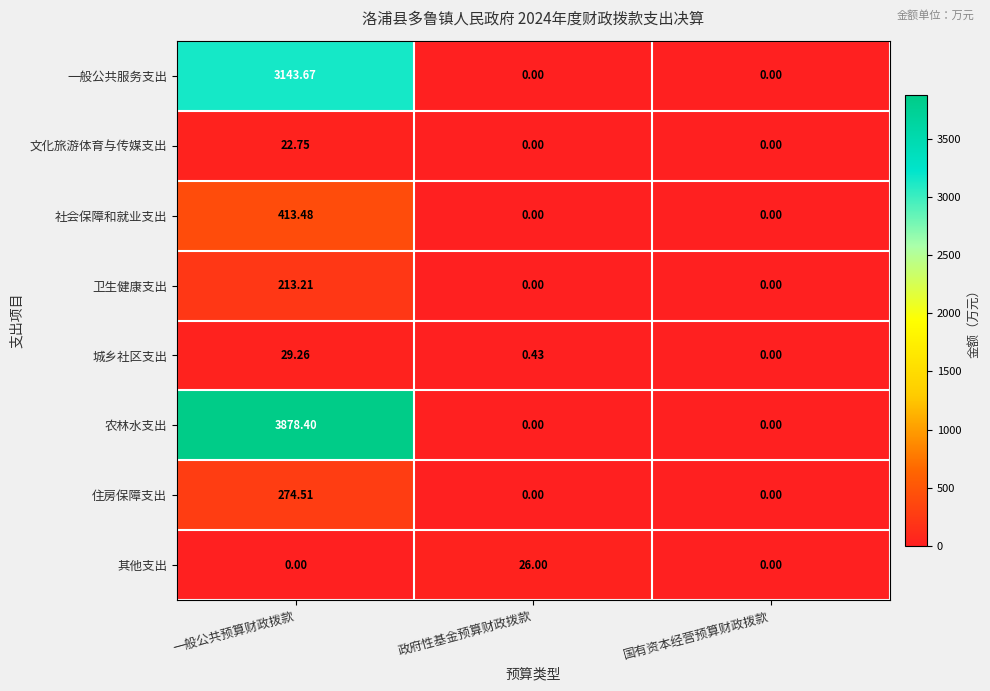

Which series has the widest spread of values?

农林水支出